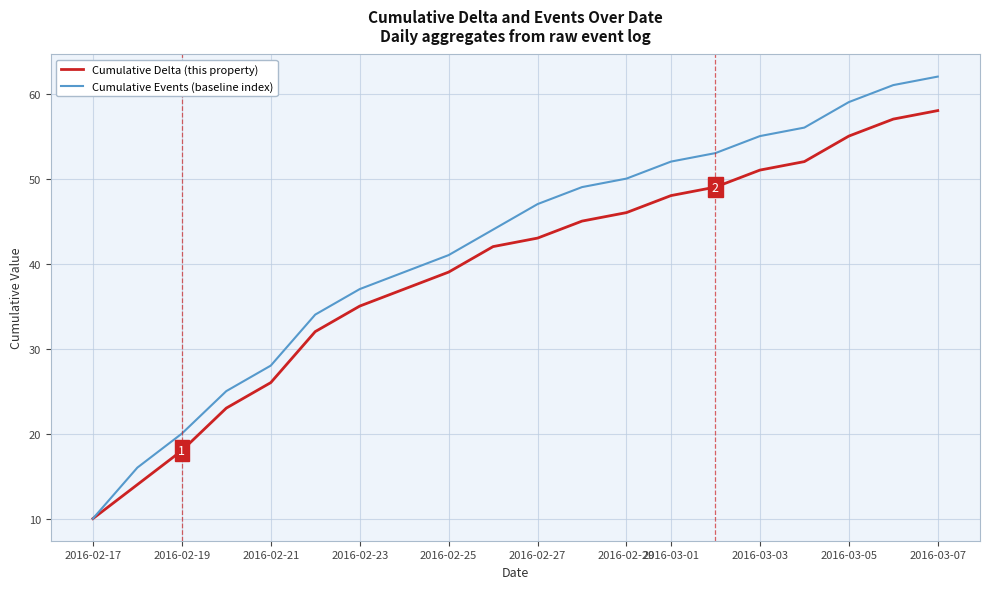

Reading left to right, list all the values displayed in this chart.

Cumulative Delta (this property): 10	14	18	23	26	32	35	37	39	42	43	45	46	48	49	51	52	55	57	58
Cumulative Events (baseline index): 10	16	20	25	28	34	37	39	41	44	47	49	50	52	53	55	56	59	61	62